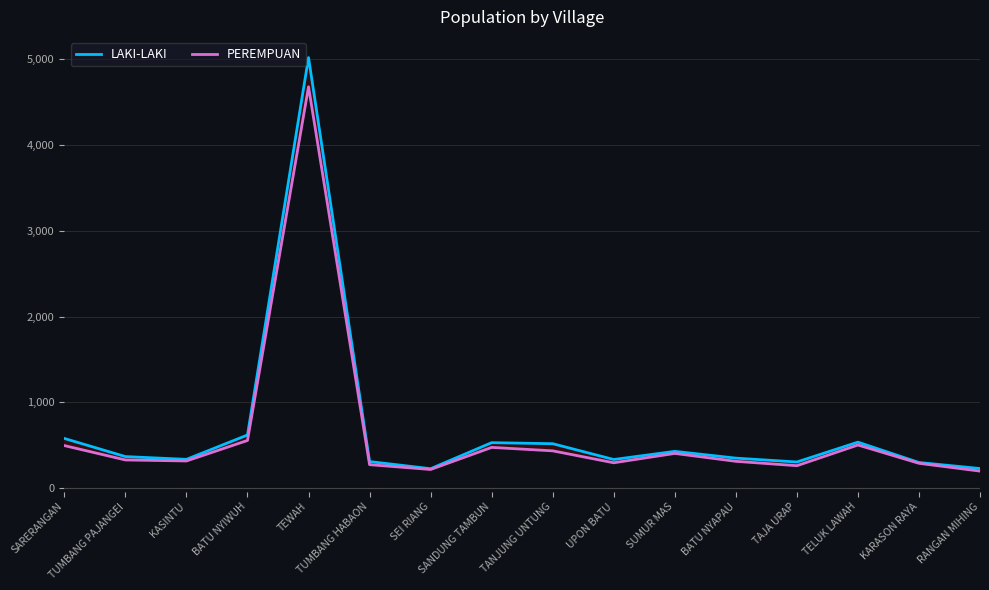

Reading right to left, what are all the values shown in this chart?

LAKI-LAKI: RANGAN MIHING=231	KARASON RAYA=301	TELUK LAWAH=538	TAJA URAP=307	BATU NYAPAU=352	SUMUR MAS=431	UPON BATU=336	TANJUNG UNTUNG=520	SANDUNG TAMBUN=532	SEI RIANG=229	TUMBANG HABAON=312	TEWAH=5014	BATU NYIWUH=621	KASINTU=338	TUMBANG PAJANGEI=370	SARERANGAN=581
PEREMPUAN: RANGAN MIHING=201	KARASON RAYA=292	TELUK LAWAH=505	TAJA URAP=264	BATU NYAPAU=315	SUMUR MAS=407	UPON BATU=298	TANJUNG UNTUNG=437	SANDUNG TAMBUN=477	SEI RIANG=220	TUMBANG HABAON=276	TEWAH=4674	BATU NYIWUH=558	KASINTU=319	TUMBANG PAJANGEI=331	SARERANGAN=498